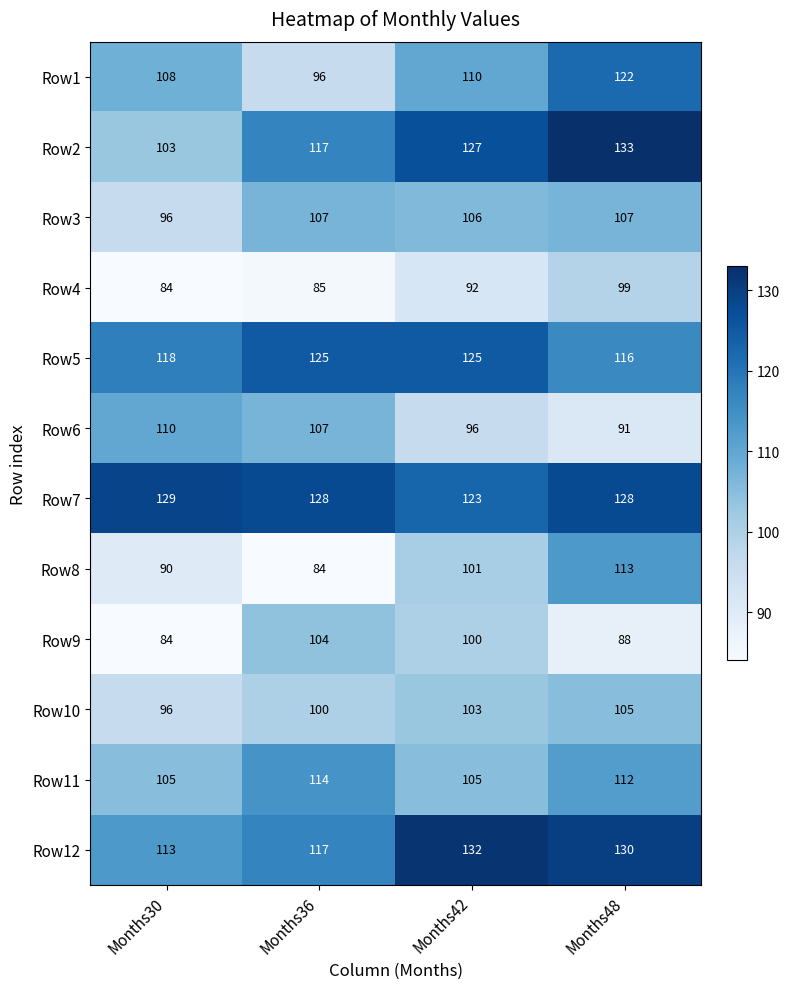

Between Months30 and Months36, which series saw the biggest shift?

Row9